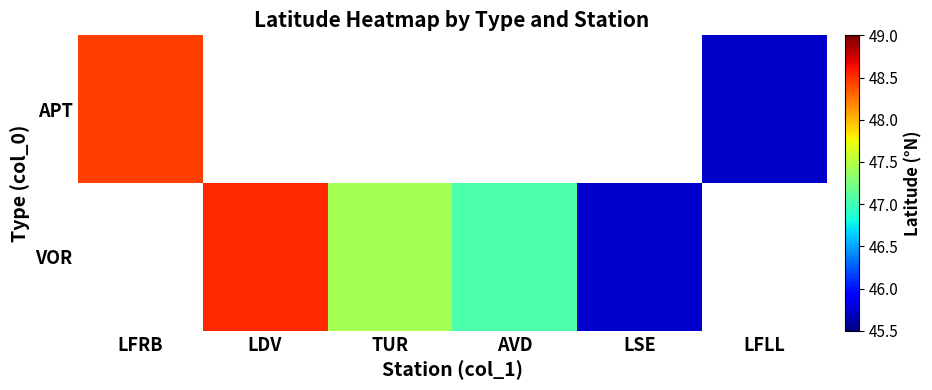

True or false: VOR has a value of 71.9 at TUR.

False